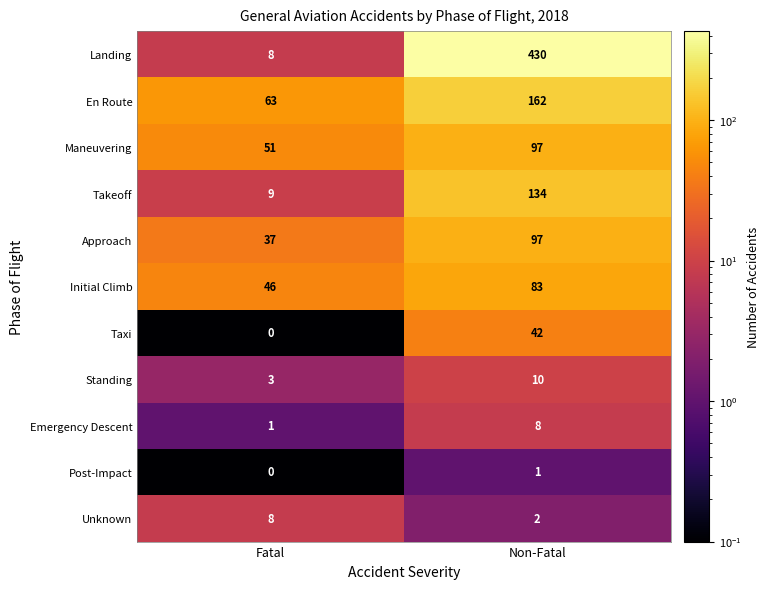

Which series has the largest total across all categories?

Landing